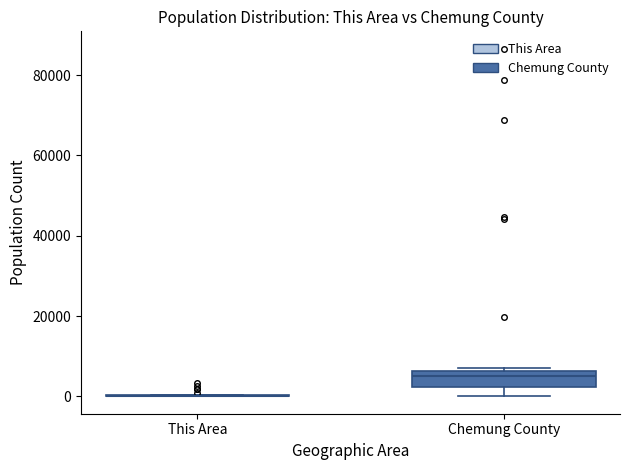

Comparing the boxes themselves (not the whiskers), which one is the tallest?

Chemung County